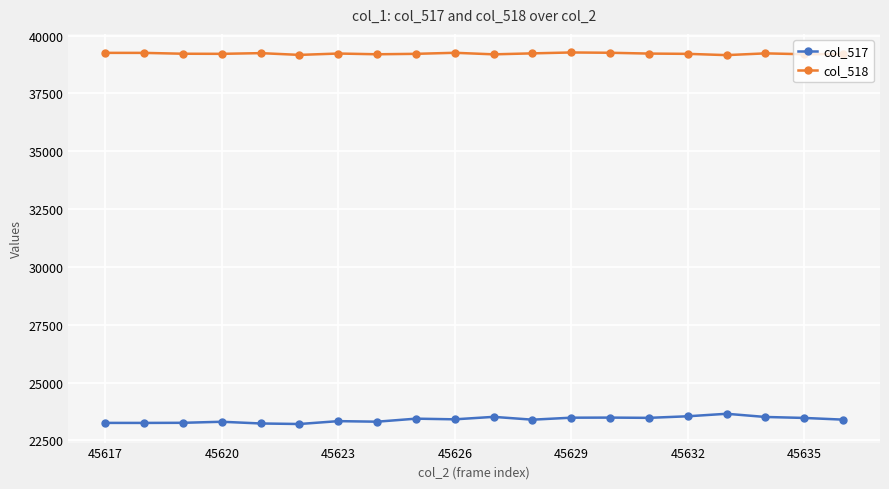

What is the minimum value for col_517?

23212